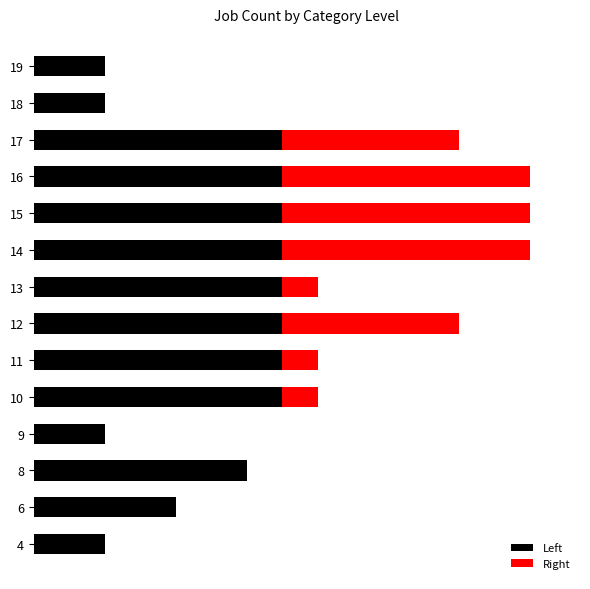

Which series has the largest total across all categories?

Left